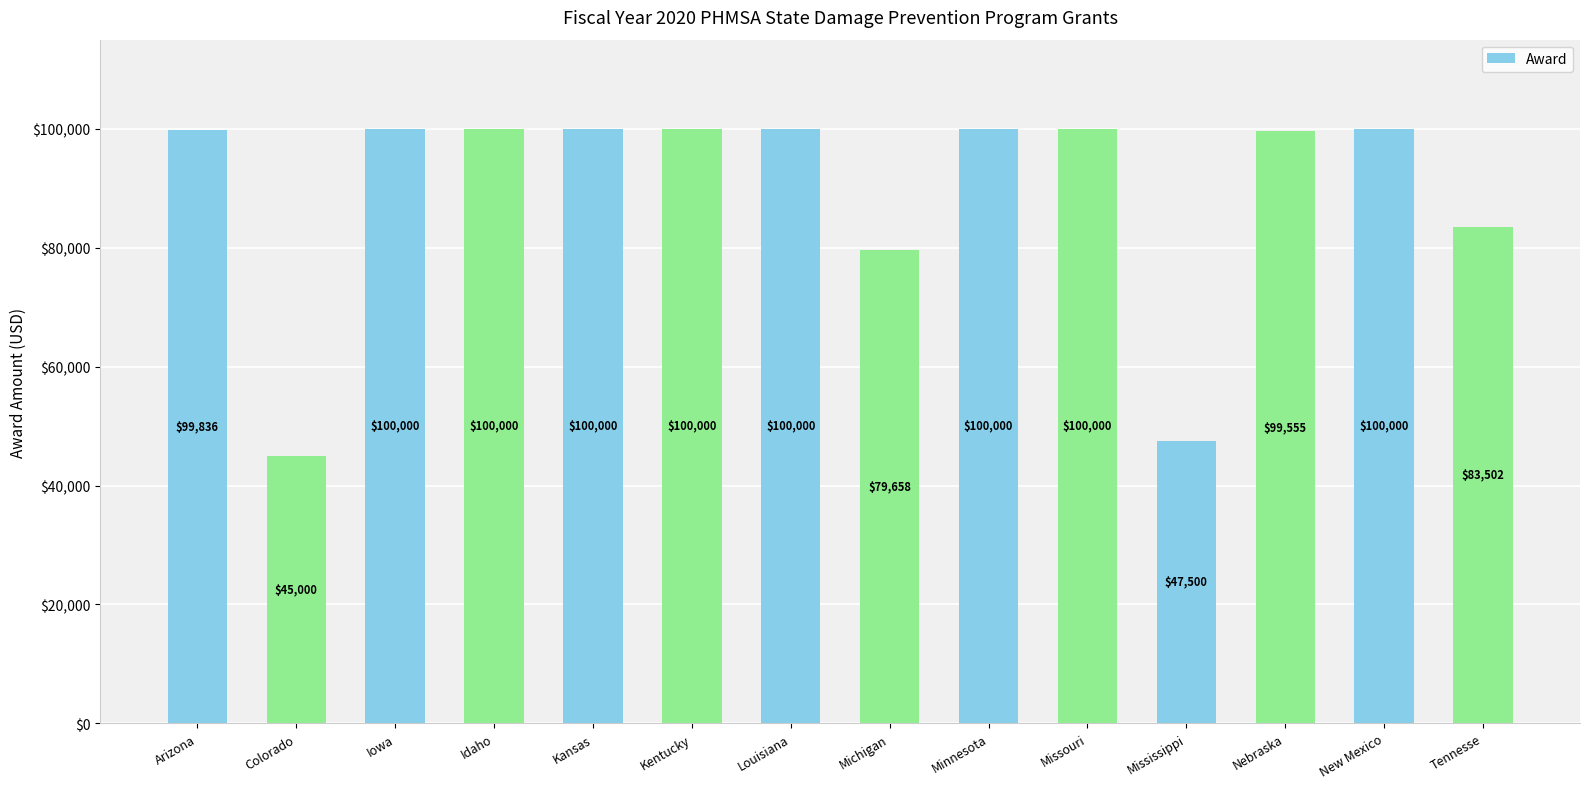

What is the difference between the second highest and second lowest values?

52500